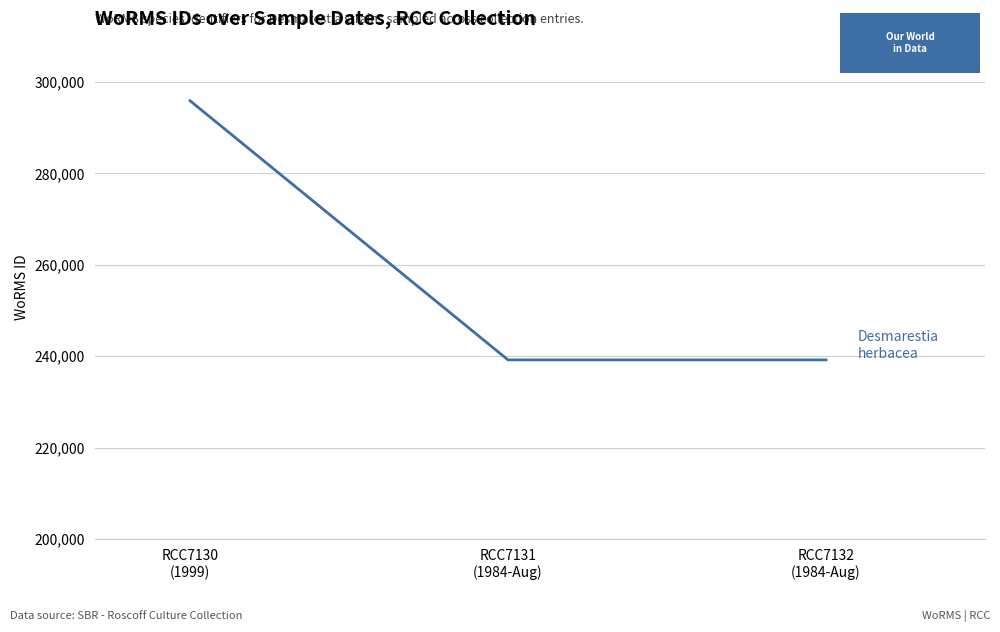

Reading left to right, extract all data points from this chart.

295864	239201	239201